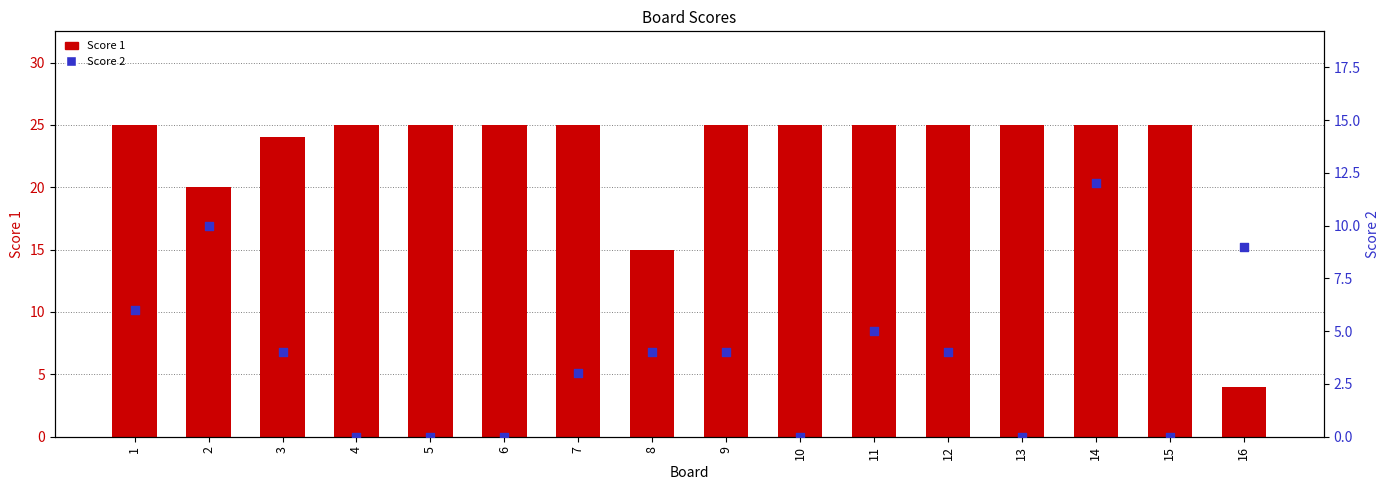

Which series has the largest total across all categories?

Score 1